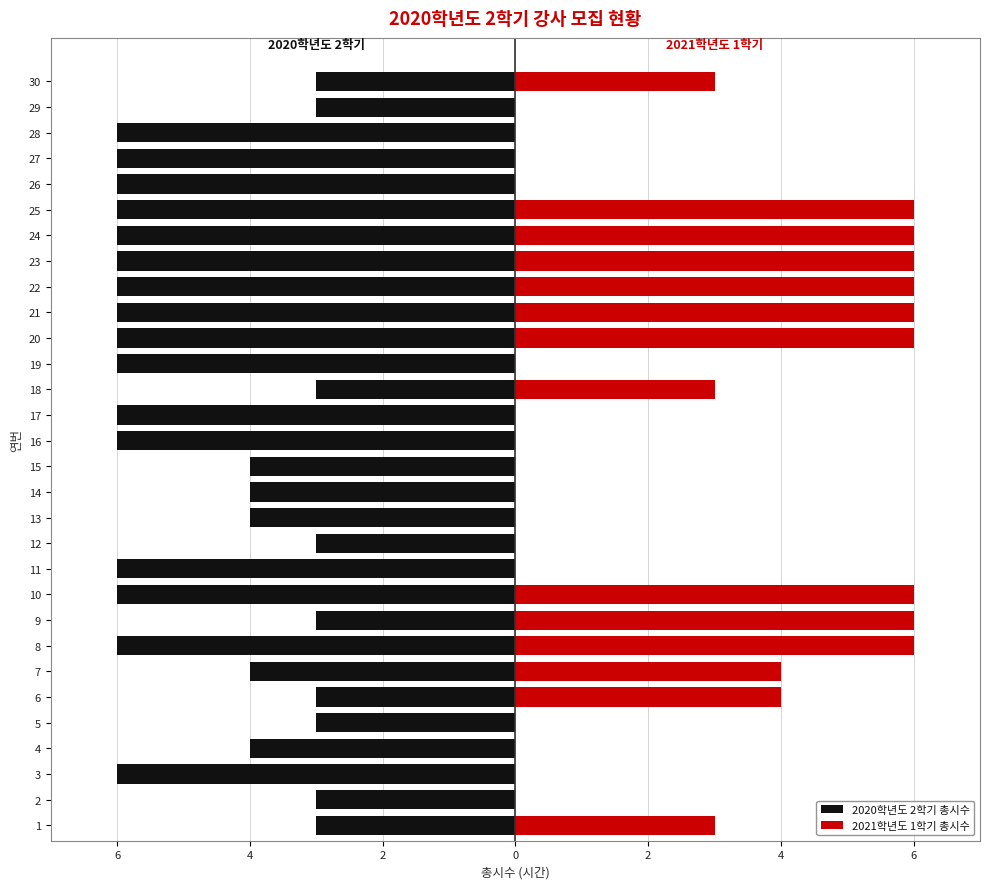

Between 9 and 11, which is larger?

9